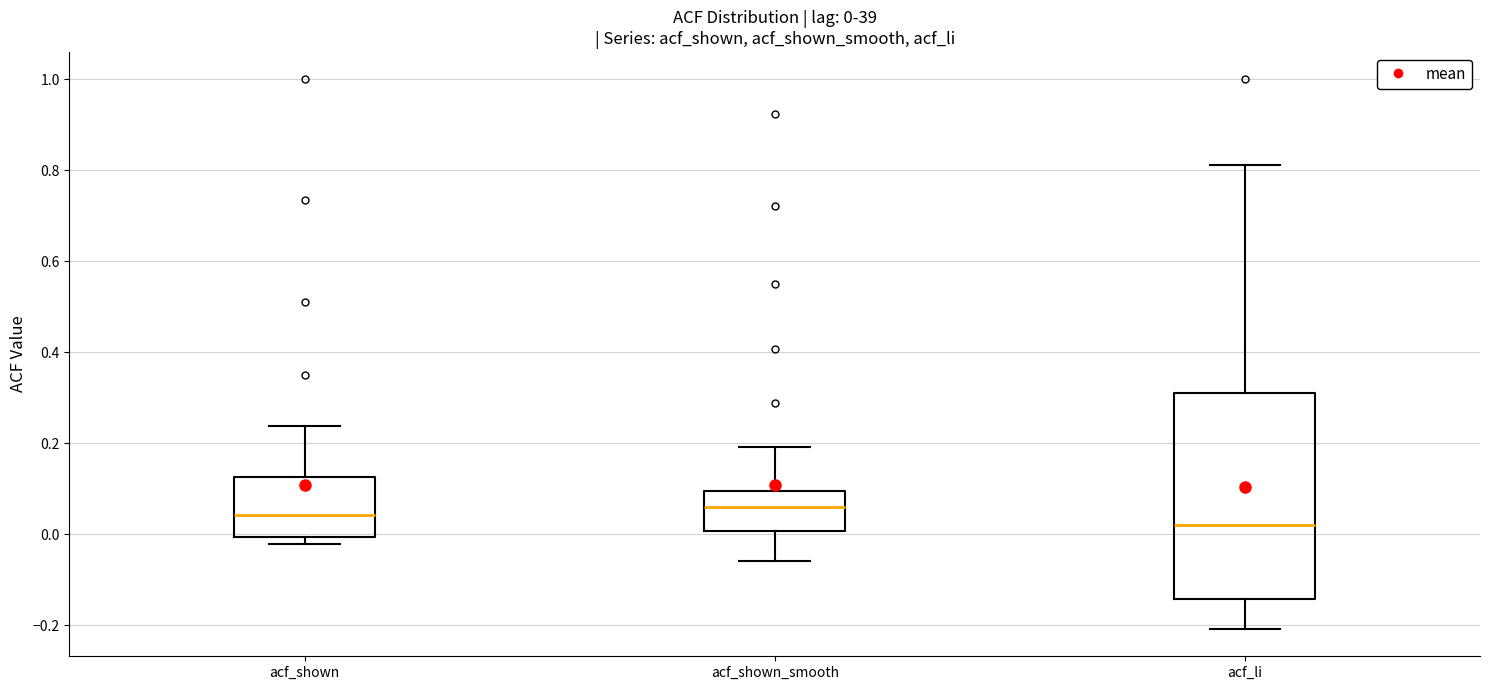

Which box is the tallest, from its lower edge to its upper edge?

acf_li